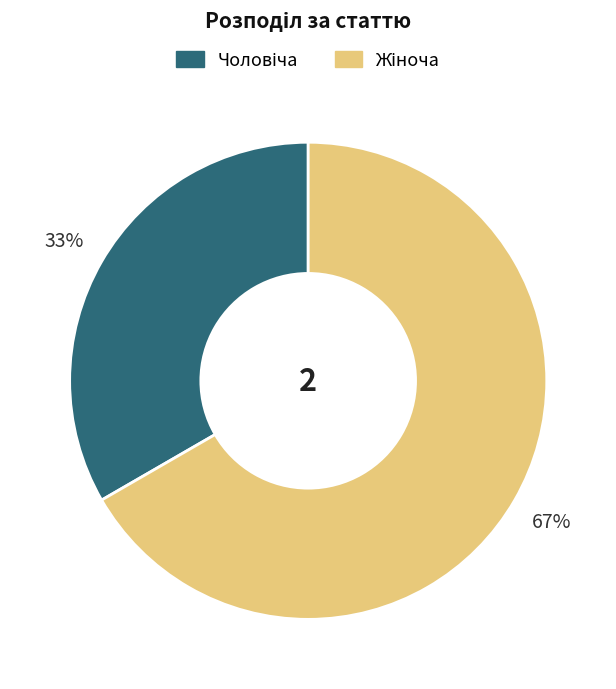

To the nearest percent, what is the average slice percentage?

50%